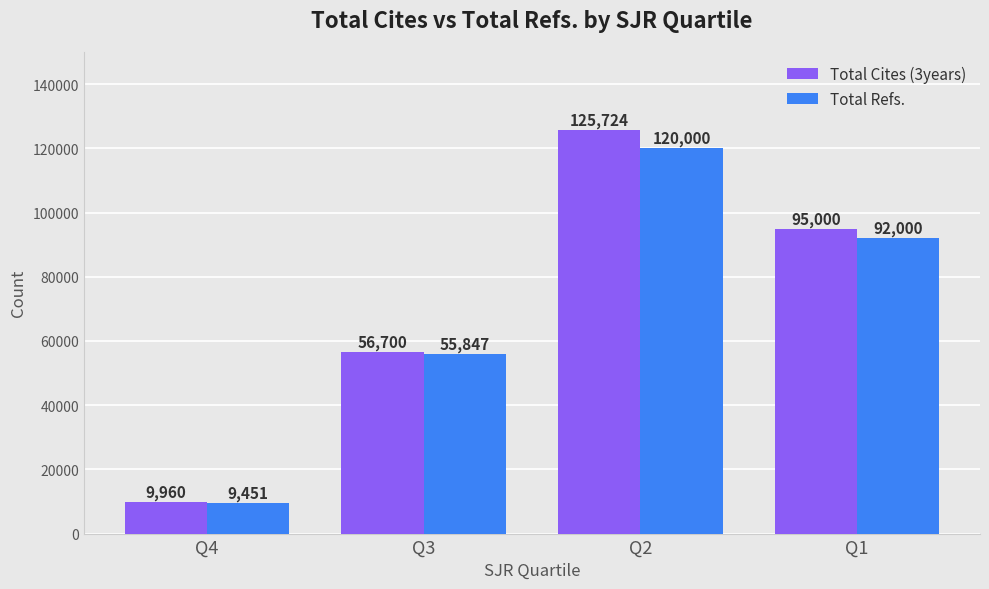

At which label is Total Refs. closest to 64725?

Q3